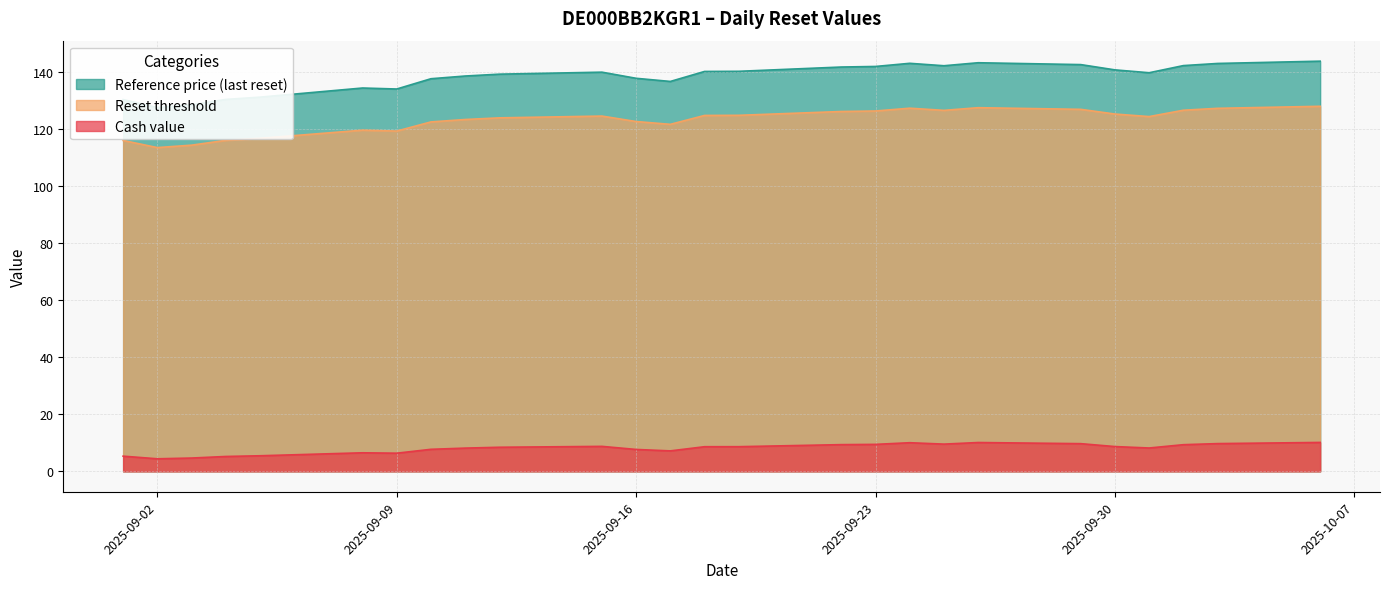

What is the sum of the Reference price values at 2025-09-30 and 2025-09-05?

271.6